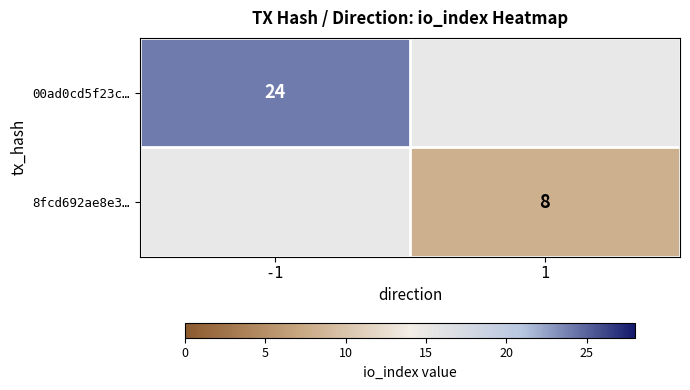

The value of 8fcd692ae8e3… at 1 is 8. True or false?

True